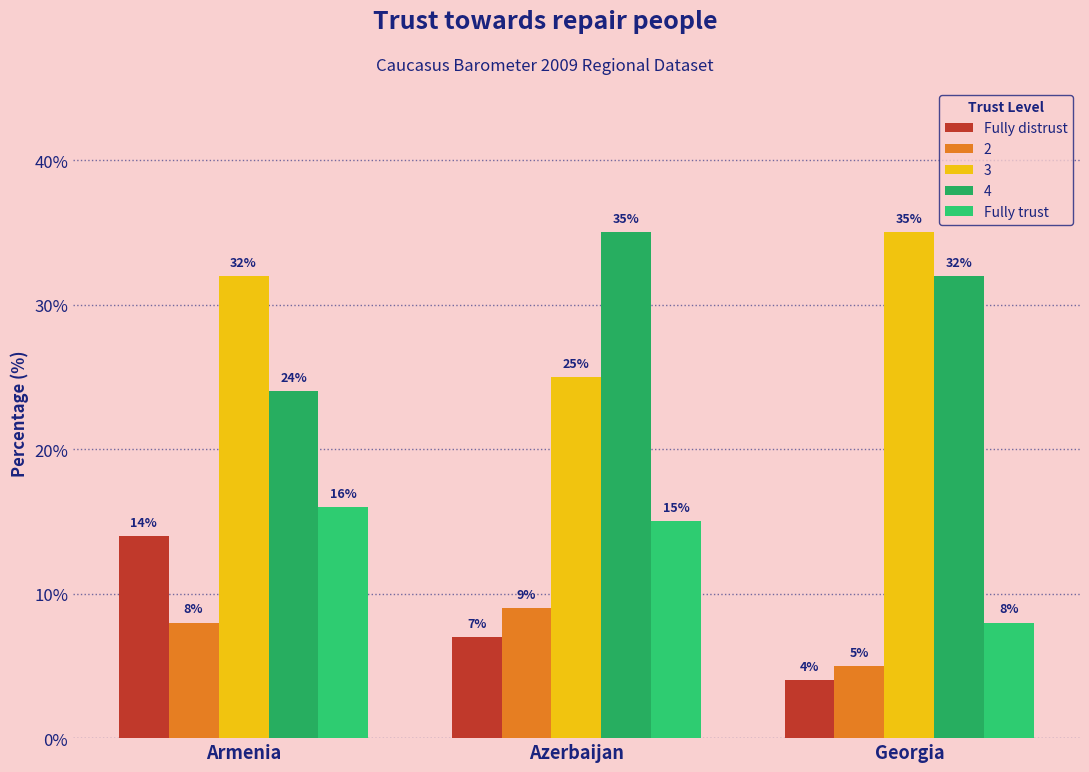

Which series has the largest range (max minus min)?

4